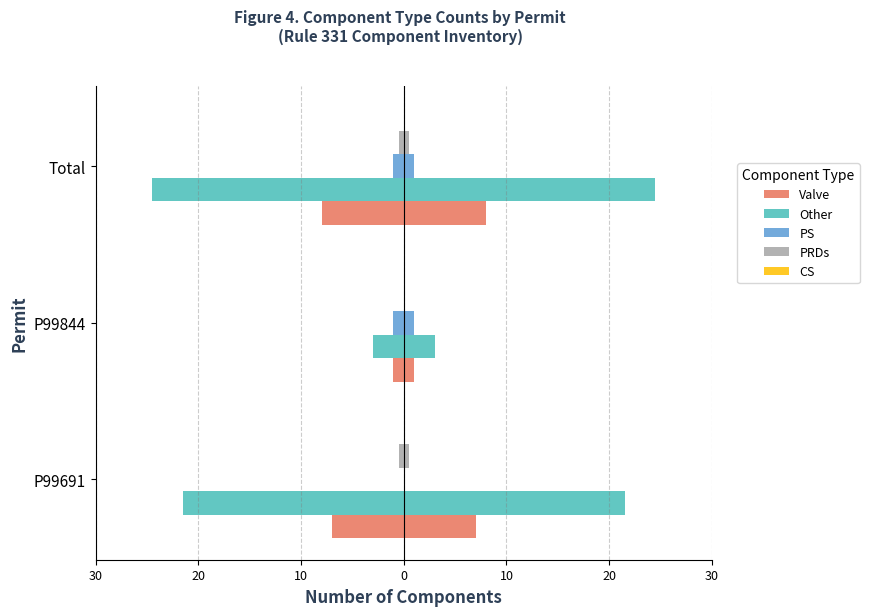

How many bars are there in total?

15